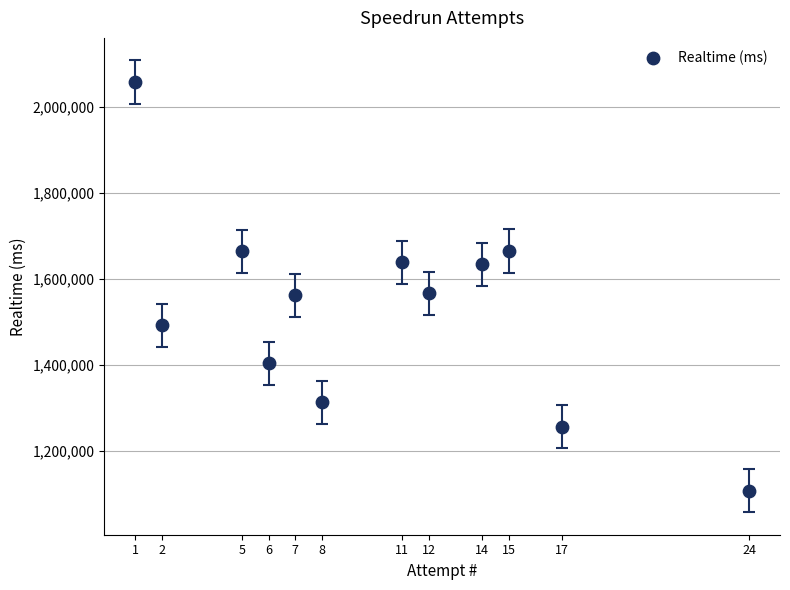

What is the average Y value?

1529951